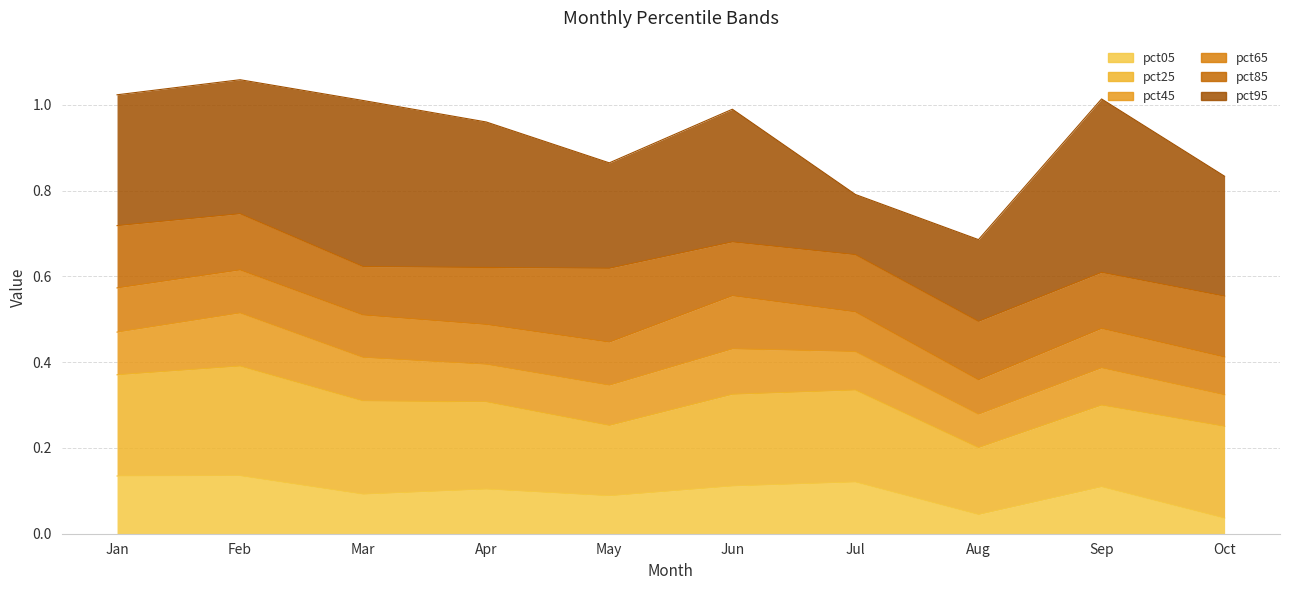

At Apr, list the series in order from largest to smallest.

pct95, pct85, pct65, pct45, pct25, pct05